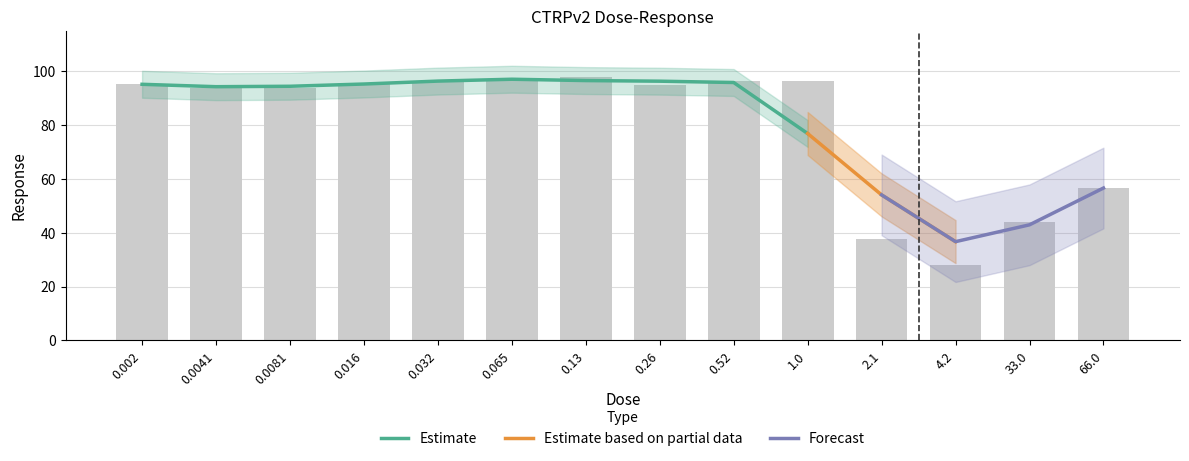

Which has a higher value, 33.0 or 0.0081?

0.0081